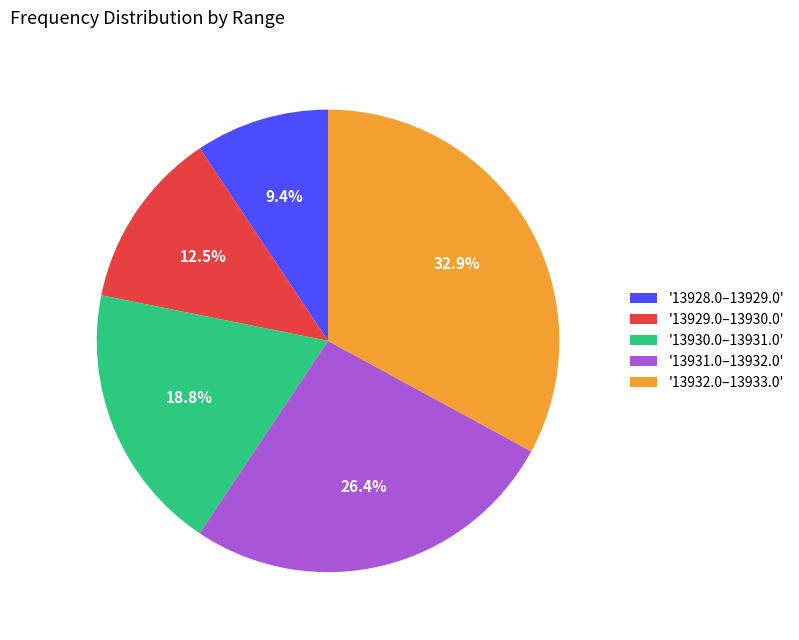

Does '13929.0–13930.0' represent more than half of the total?

No